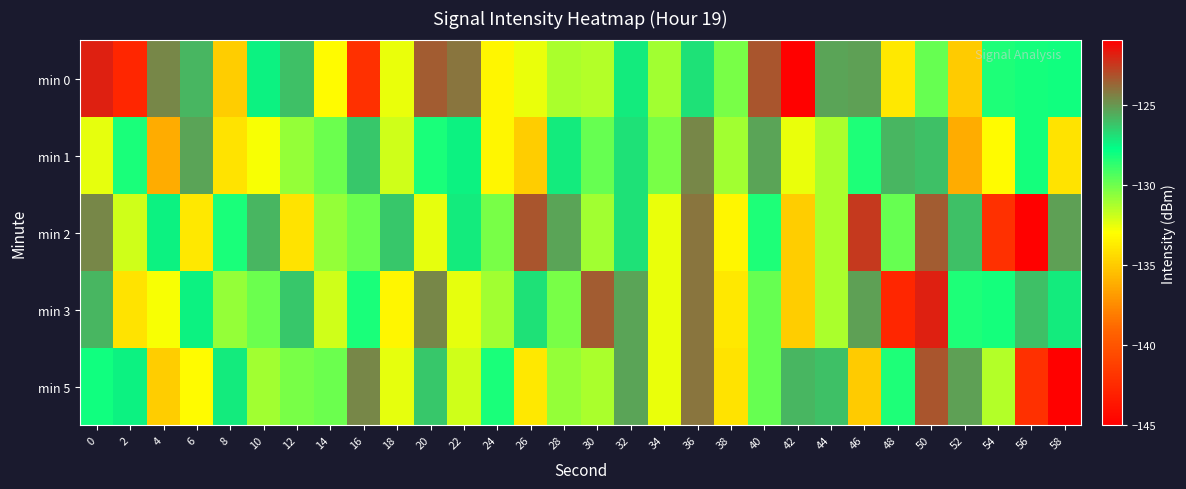

Count the number of data series in this chart.

5